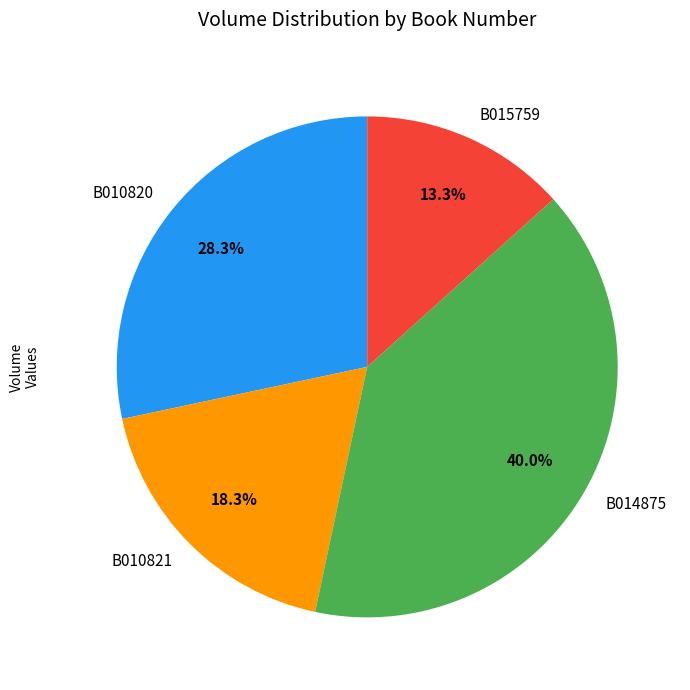

Which category has the smallest portion of the pie?

B015759